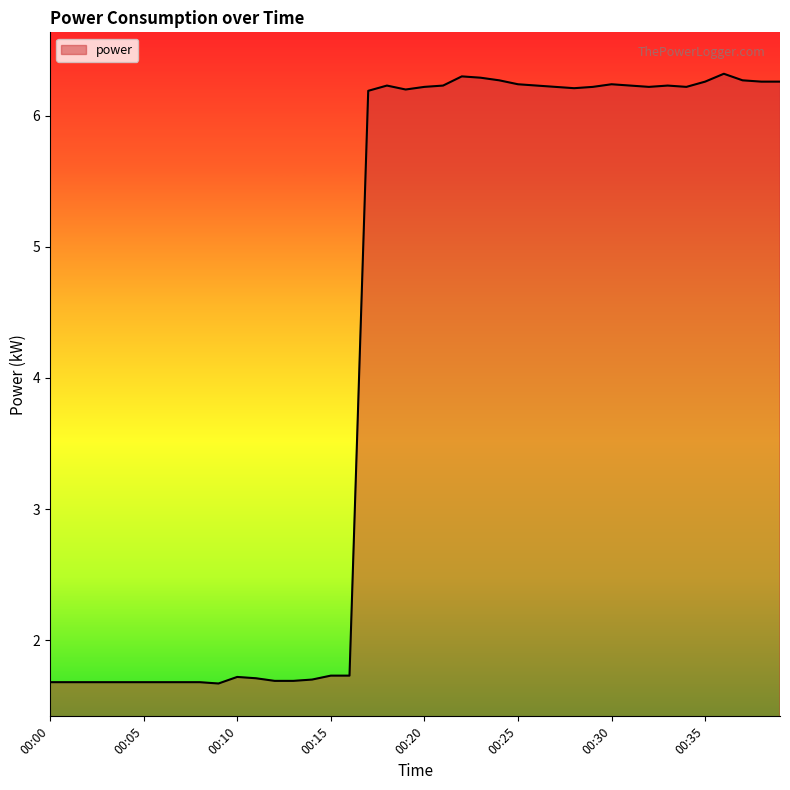

What is the greatest value displayed?

6.3